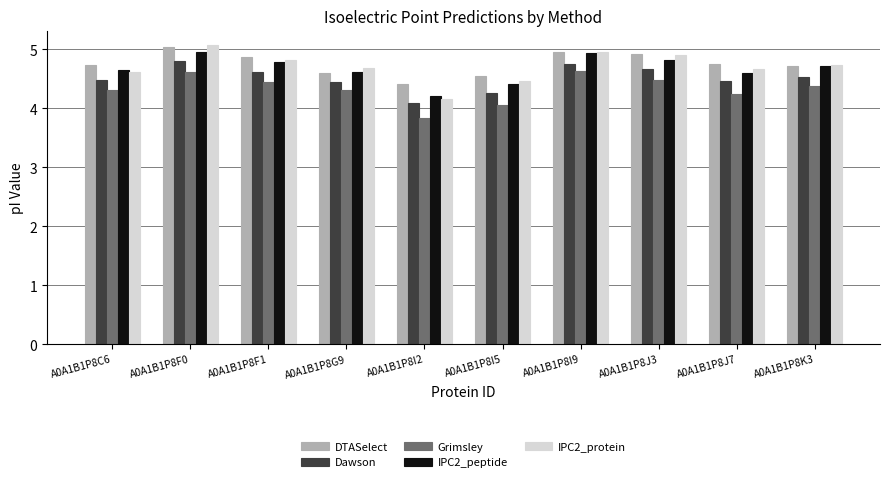

Which series changed the most between A0A1B1P8I5 and A0A1B1P8J3?

IPC2_protein